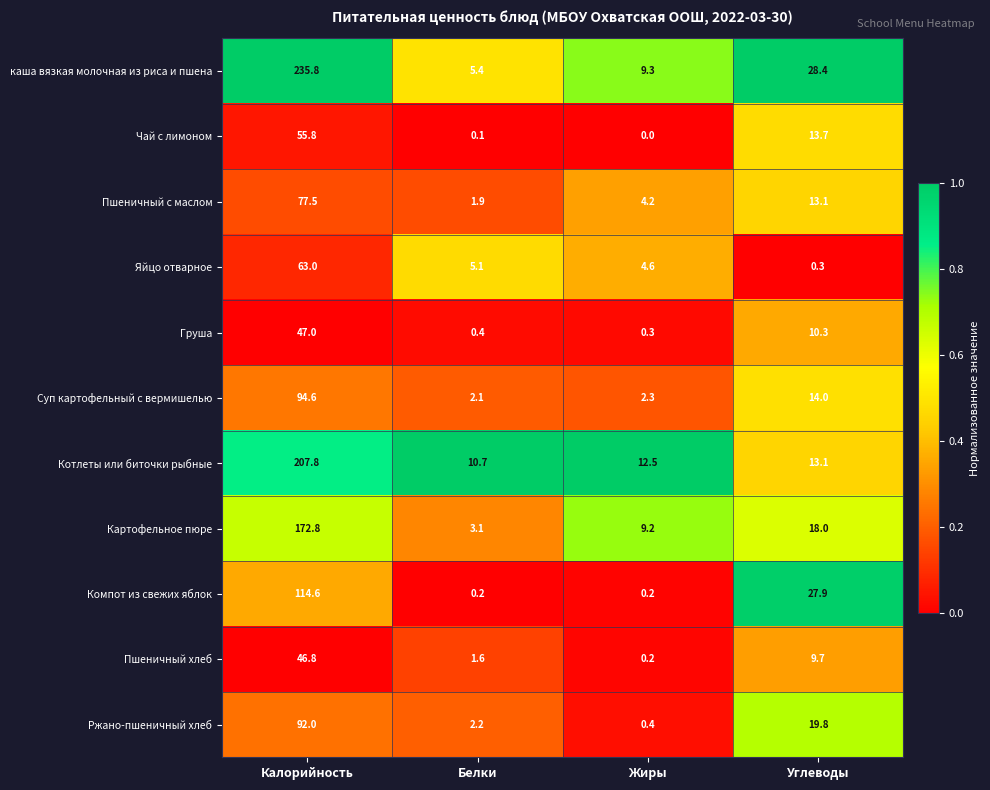

Which series has the largest total across all categories?

каша вязкая молочная из риса и пшена